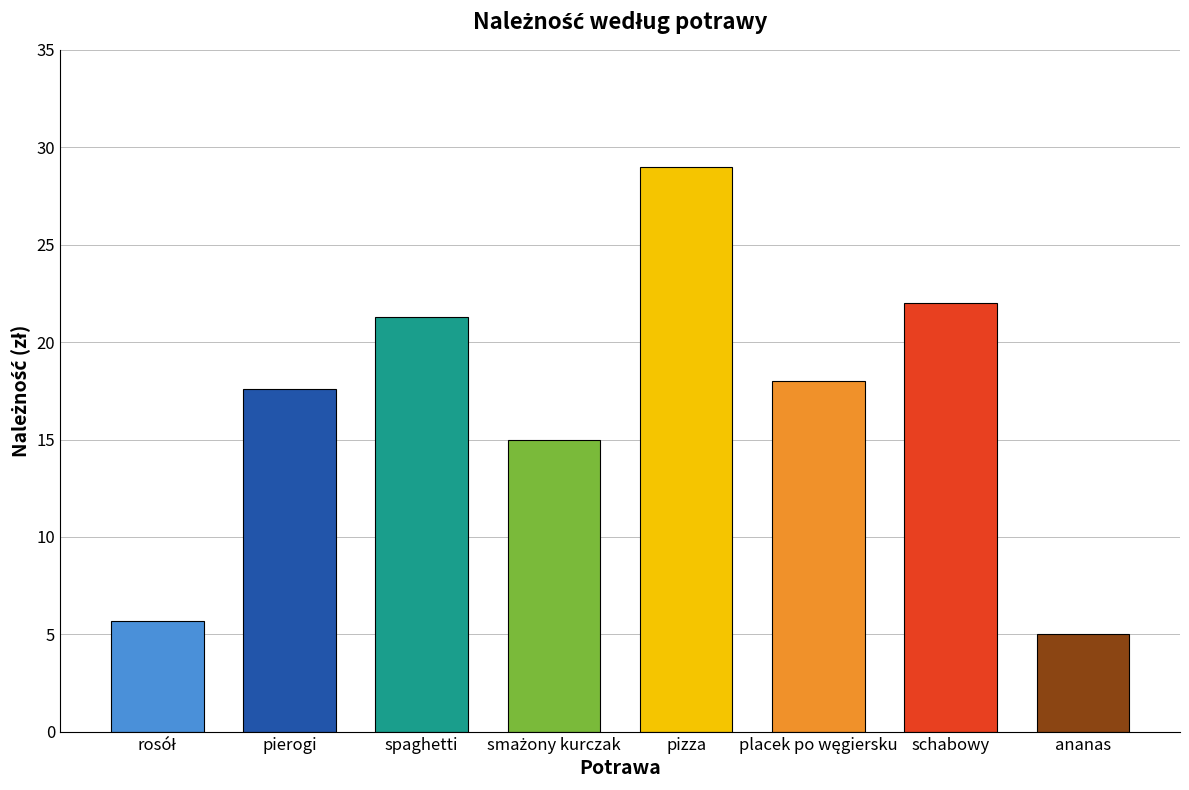

Are the bars grouped side by side (vs. stacked)?

No